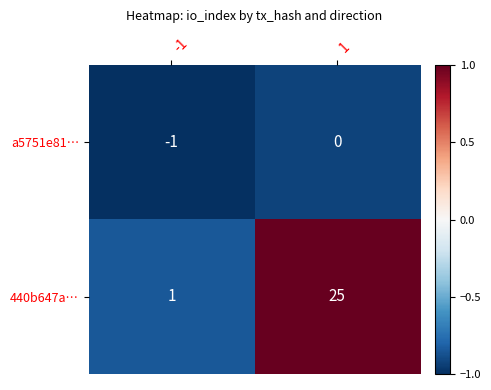

True or false: a5751e81… has a value of -1 at -1.

True